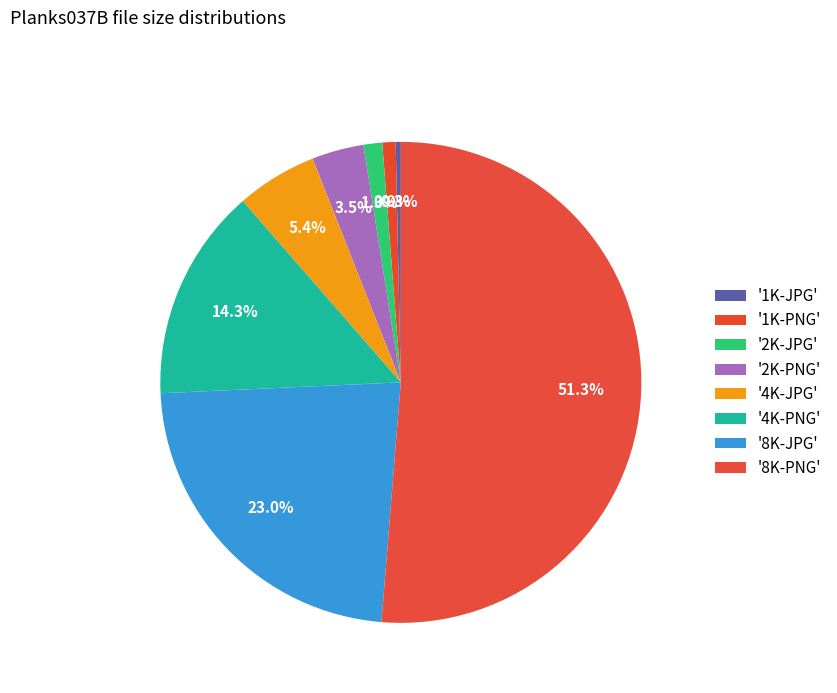

Count the number of slices in the pie.

8